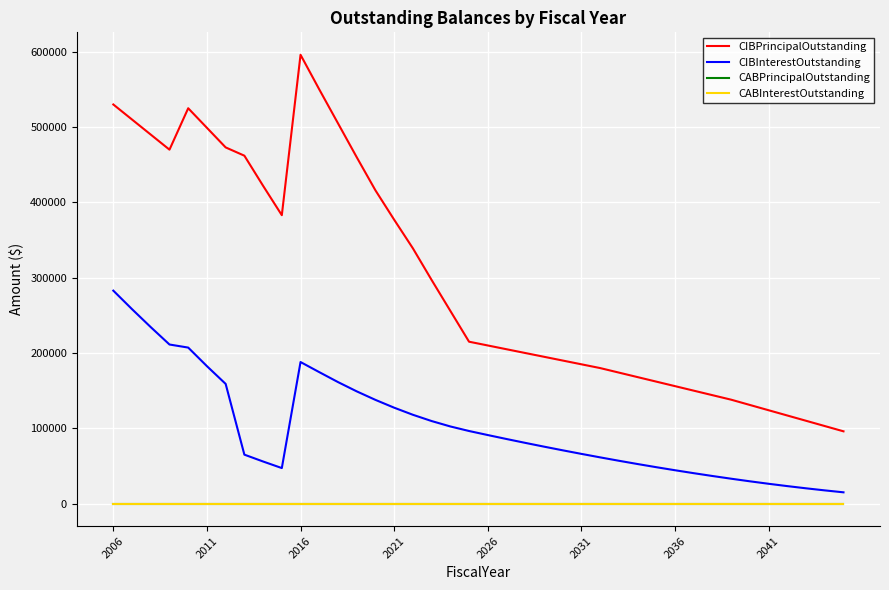

What is the maximum value shown in the chart?

596000.0